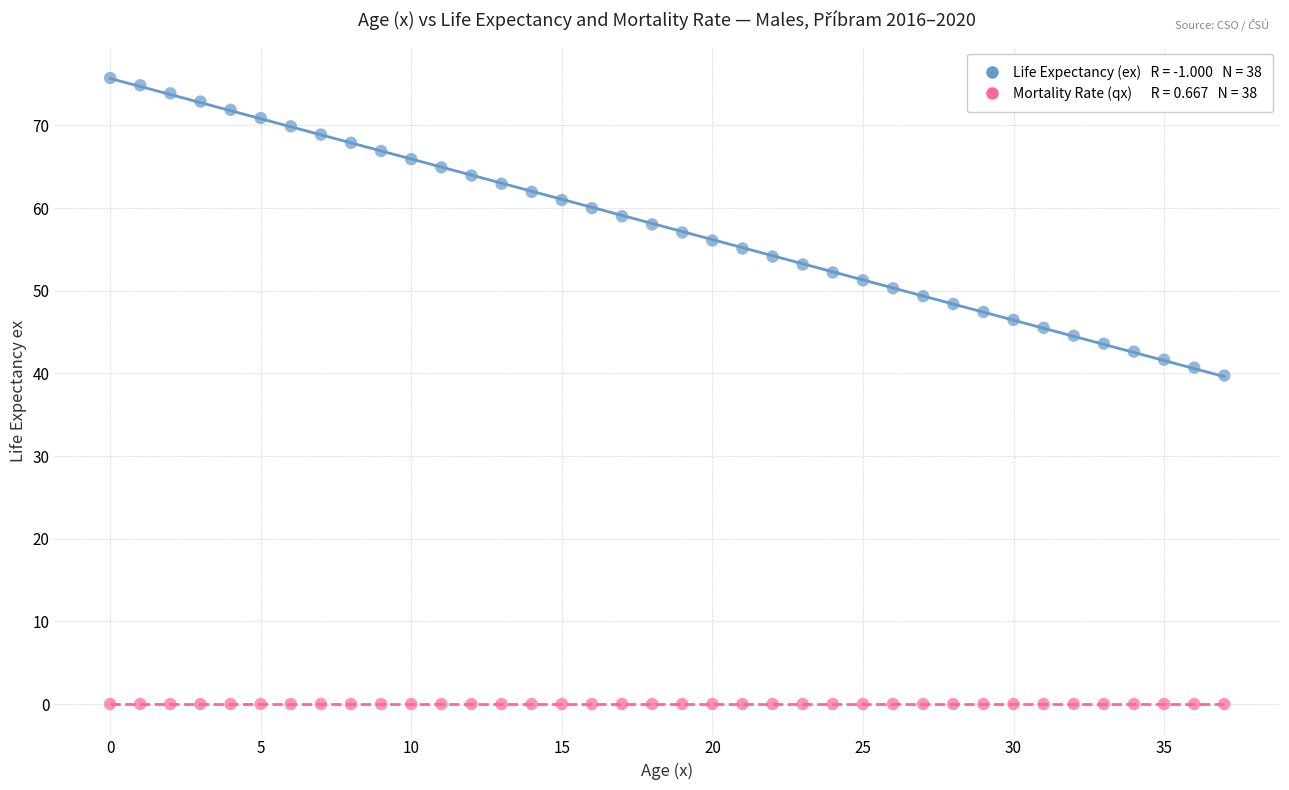

Across all series, what Y value is closest to 37?

39.7